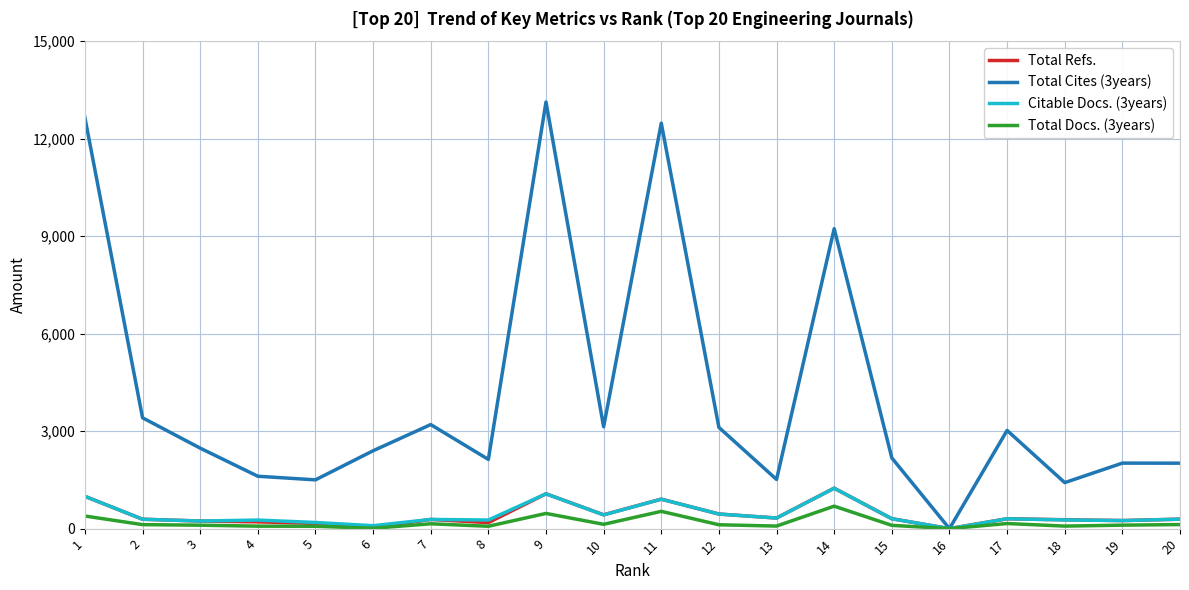

Which series has the largest total across all categories?

Total Cites (3years)